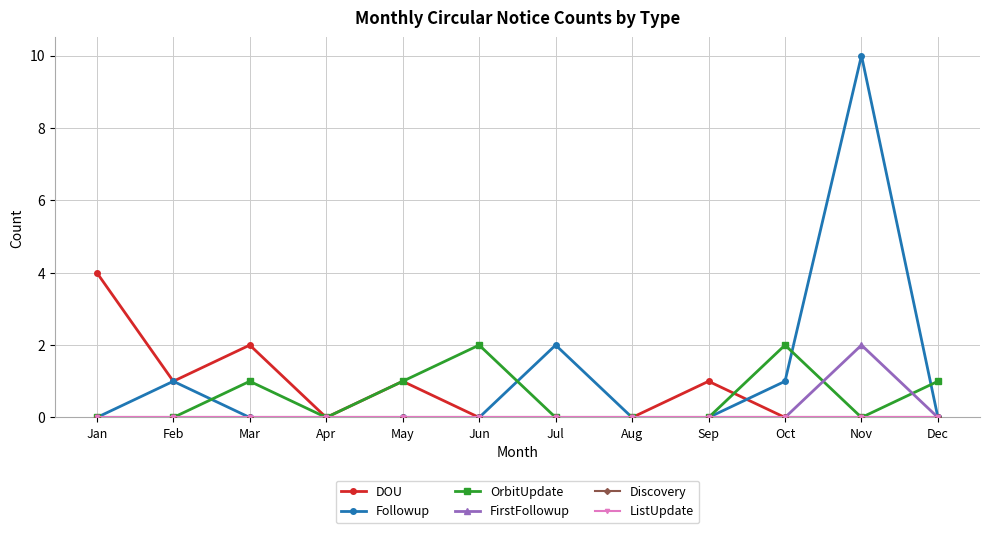

Does the chart have visible grid lines?

Yes